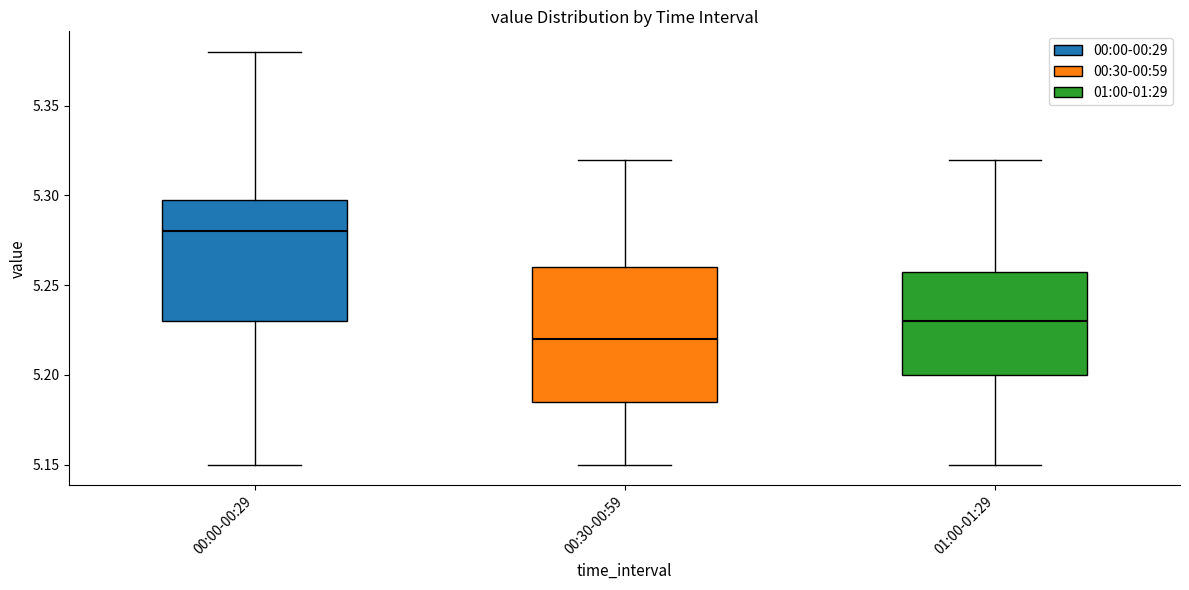

Where does the lower whisker of the box for 00:30-00:59 end on the y-axis? The values are not printed on the chart, so give them approximately, as read against the axis.

5.150